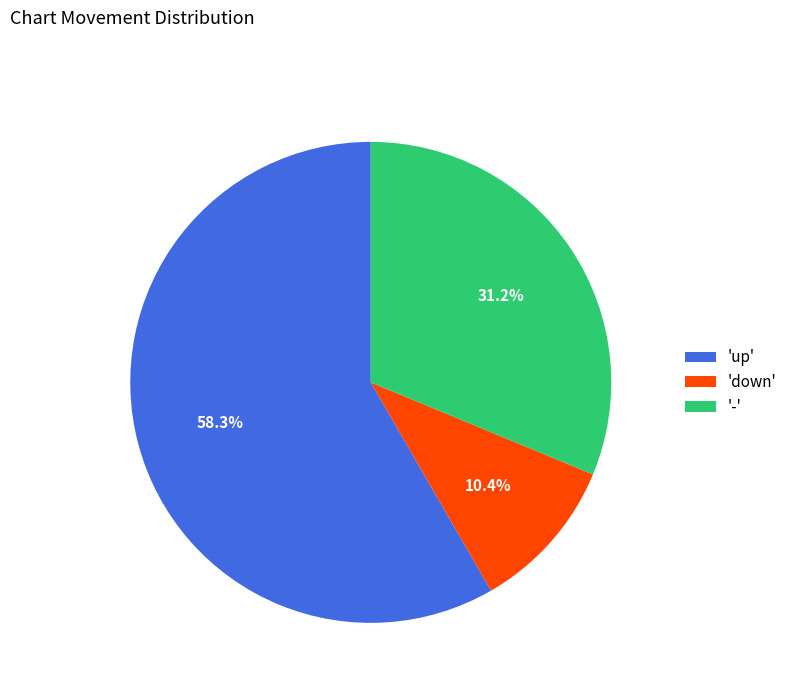

What is the ratio of the value at 'up' to the value at '-'?

1.9